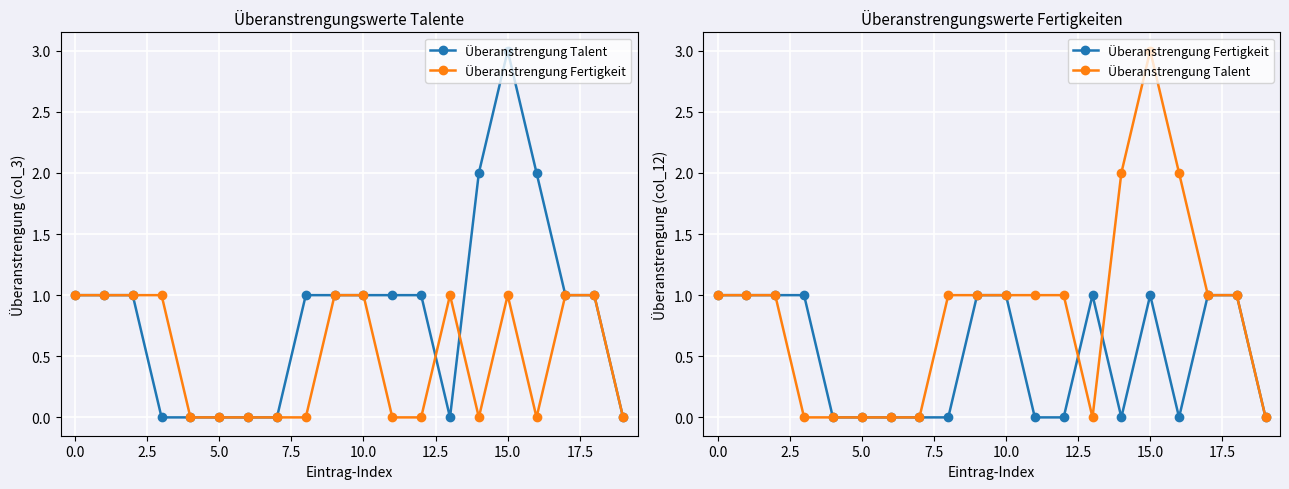

Reading left to right, transcribe all the data shown in this chart.

Überanstrengung Talent: 1	1	1	0	0	0	0	0	1	1	1	1	1	0	2	3	2	1	1	0
Überanstrengung Fertigkeit: 1	1	1	1	0	0	0	0	0	1	1	0	0	1	0	1	0	1	1	0